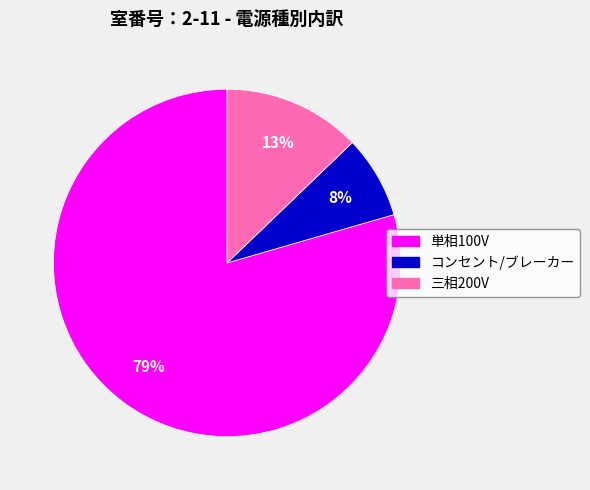

To the nearest percent, what percentage of the pie is 単相100V?

79%